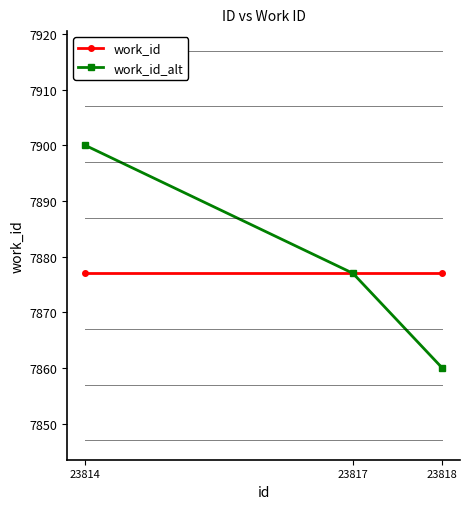

Does the chart display data point markers on the line(s)?

Yes